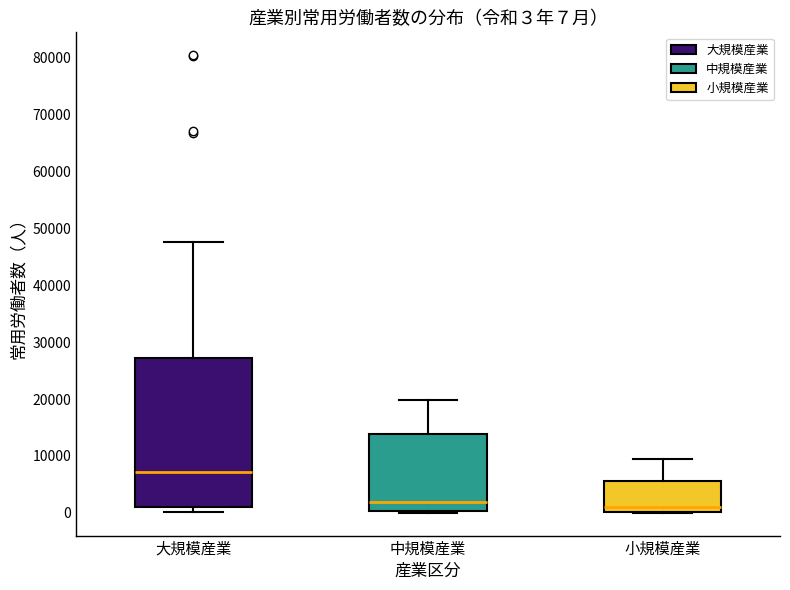

Which box has the highest median line?

大規模産業